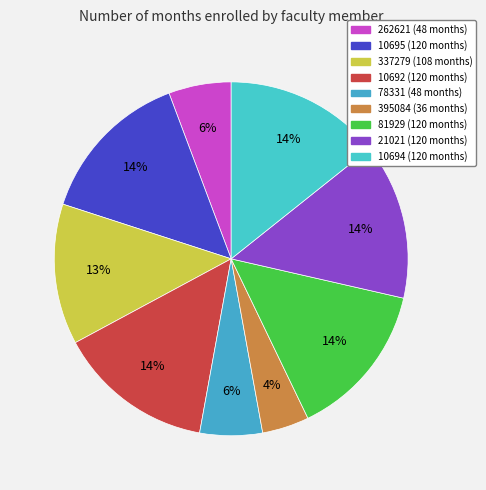

Does 262621 account for over 50% of the chart?

No